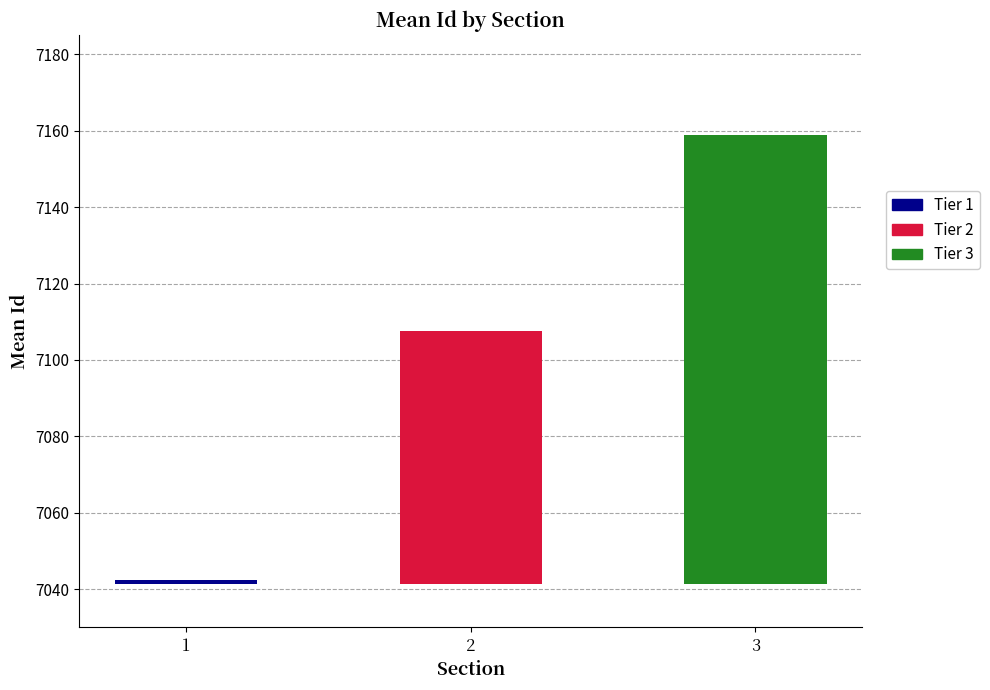

The Tier 3 series shows 9514 at Tier 2. True or false?

False